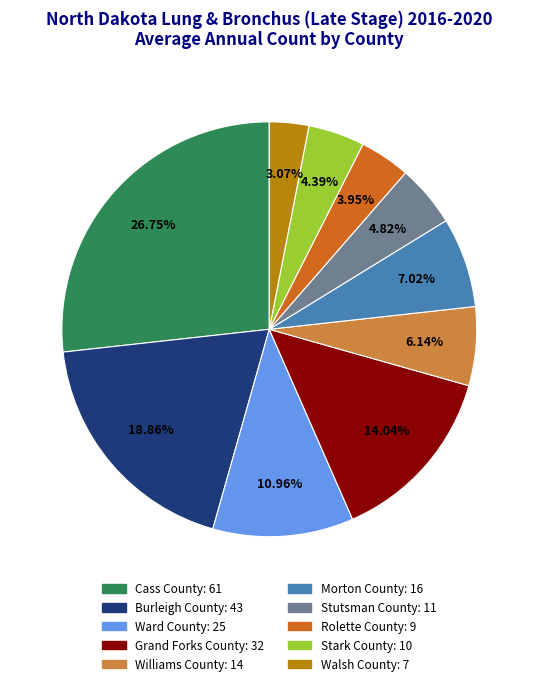

How many segments does this pie chart have?

10